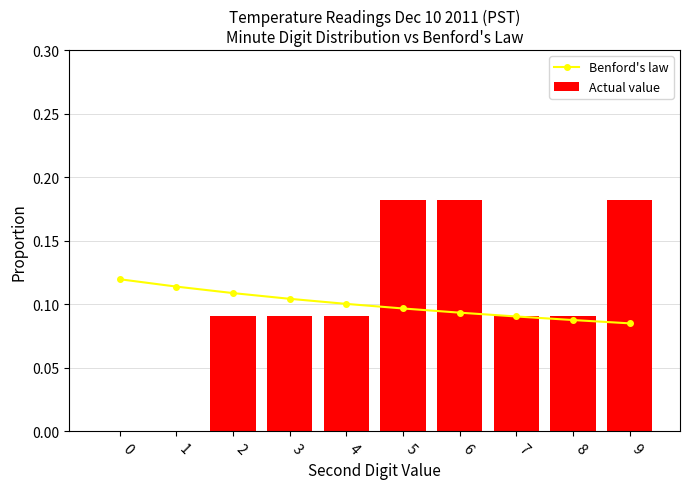

What are all the series names shown in the legend?

Benford's law, Actual value